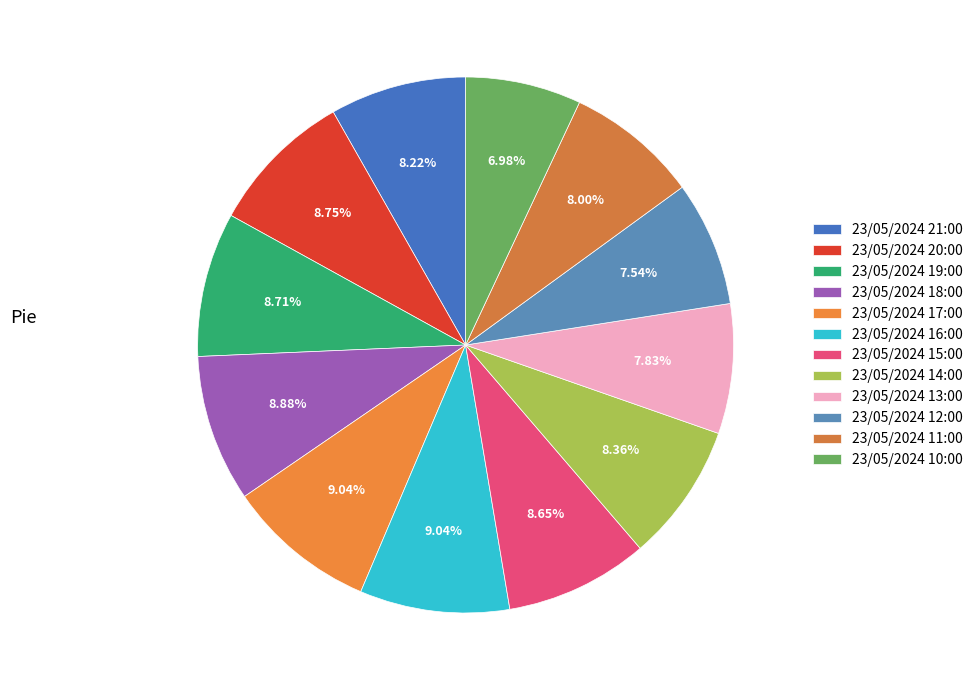

Which category has the biggest portion of the pie?

23/05/2024 17:00